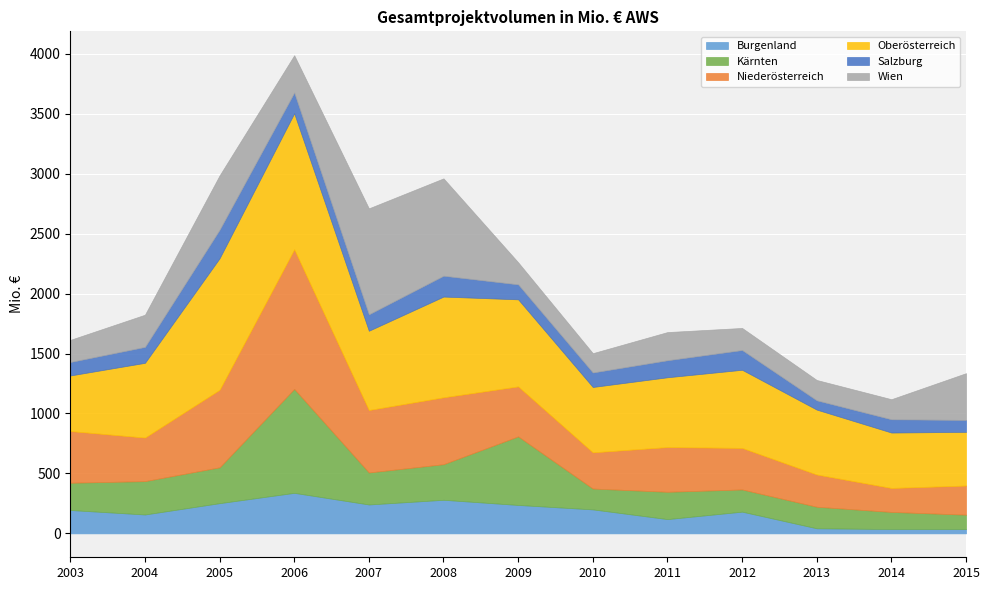

Is the value of Salzburg at 2011 greater than the value of Kärnten at 2005?

No